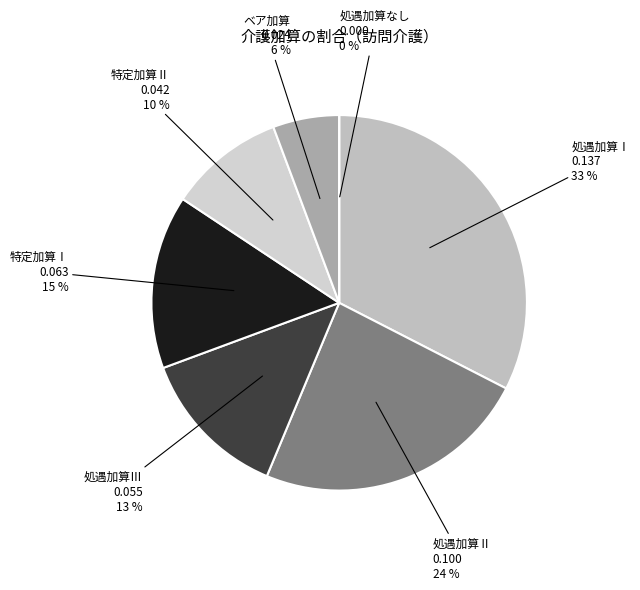

Do ベア加算 and 処遇加算Ⅲ together represent more than half of the pie?

No